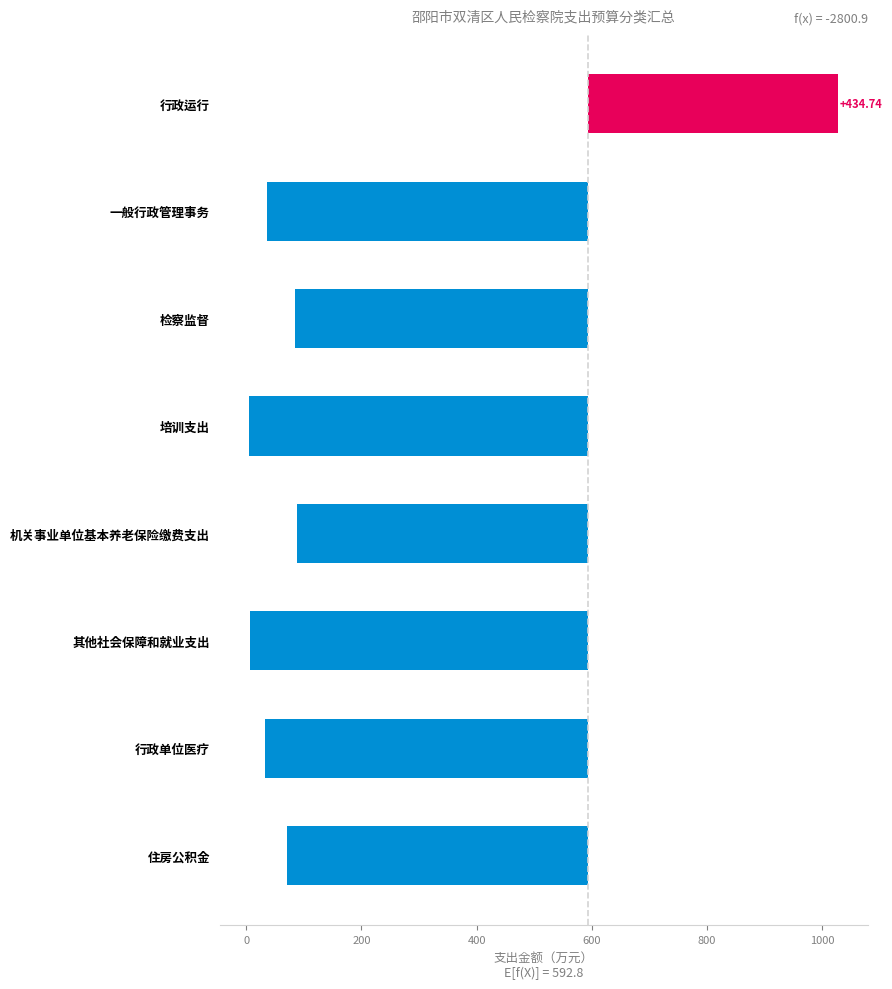

How many values are above zero?

1